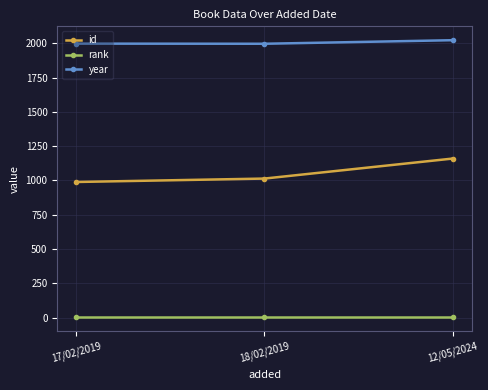

What is the sum of the rank values at 12/05/2024 and 17/02/2019?

2